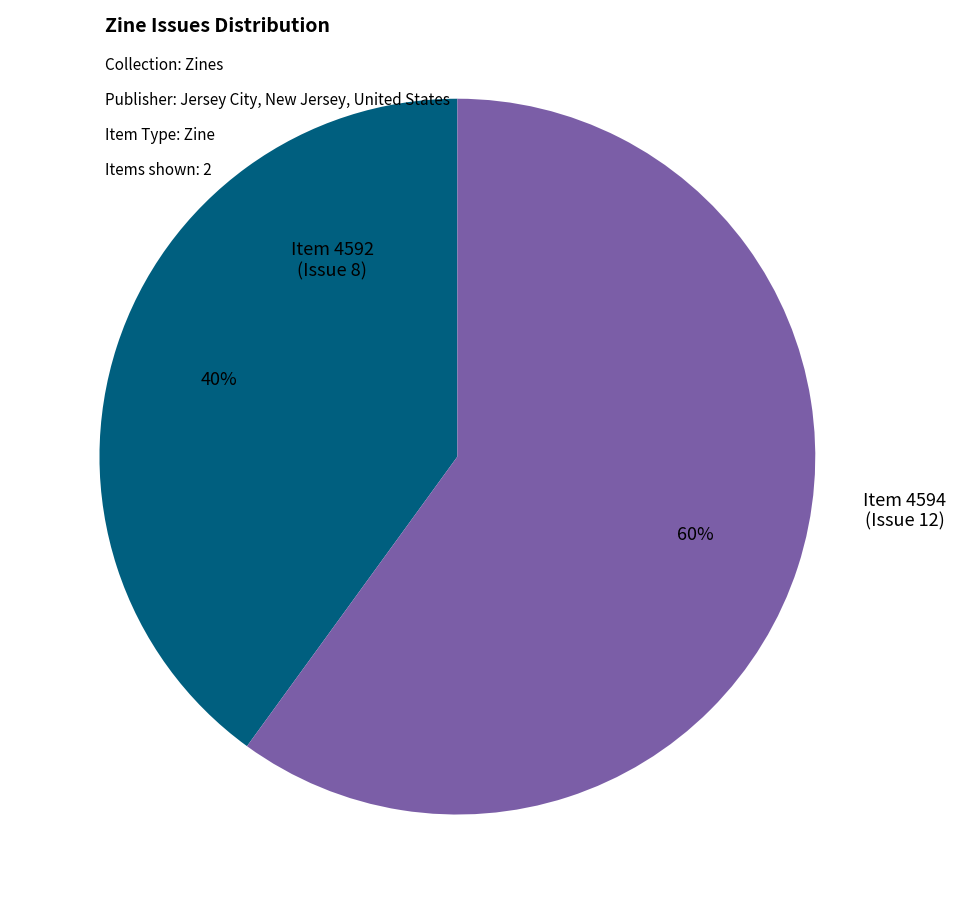

To the nearest percent, what is the difference between the largest and smallest slice percentages?

20%